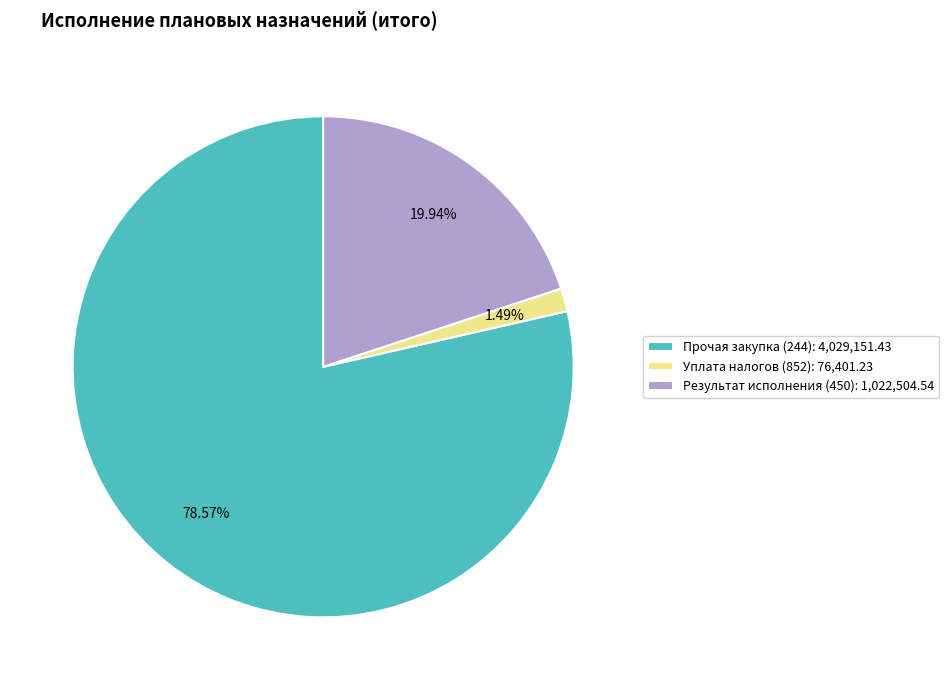

What is the ratio of the value at Результат исполнения (450): 1,022,504.54 to the value at Прочая закупка (244): 4,029,151.43?

0.3